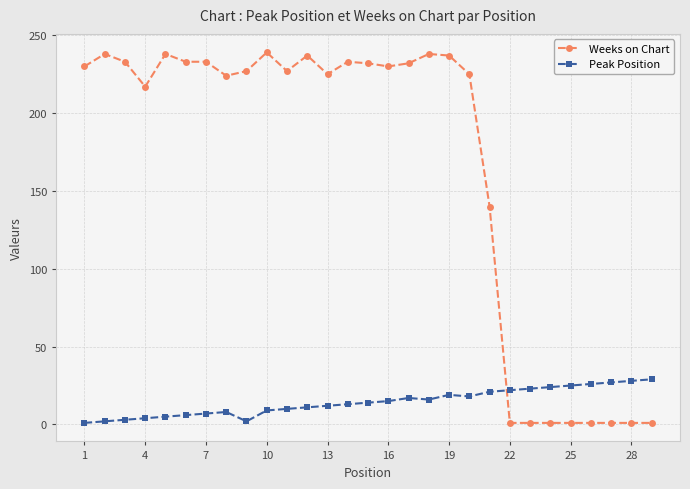

What is the difference between the maximum and minimum values in the Peak Position series?

28